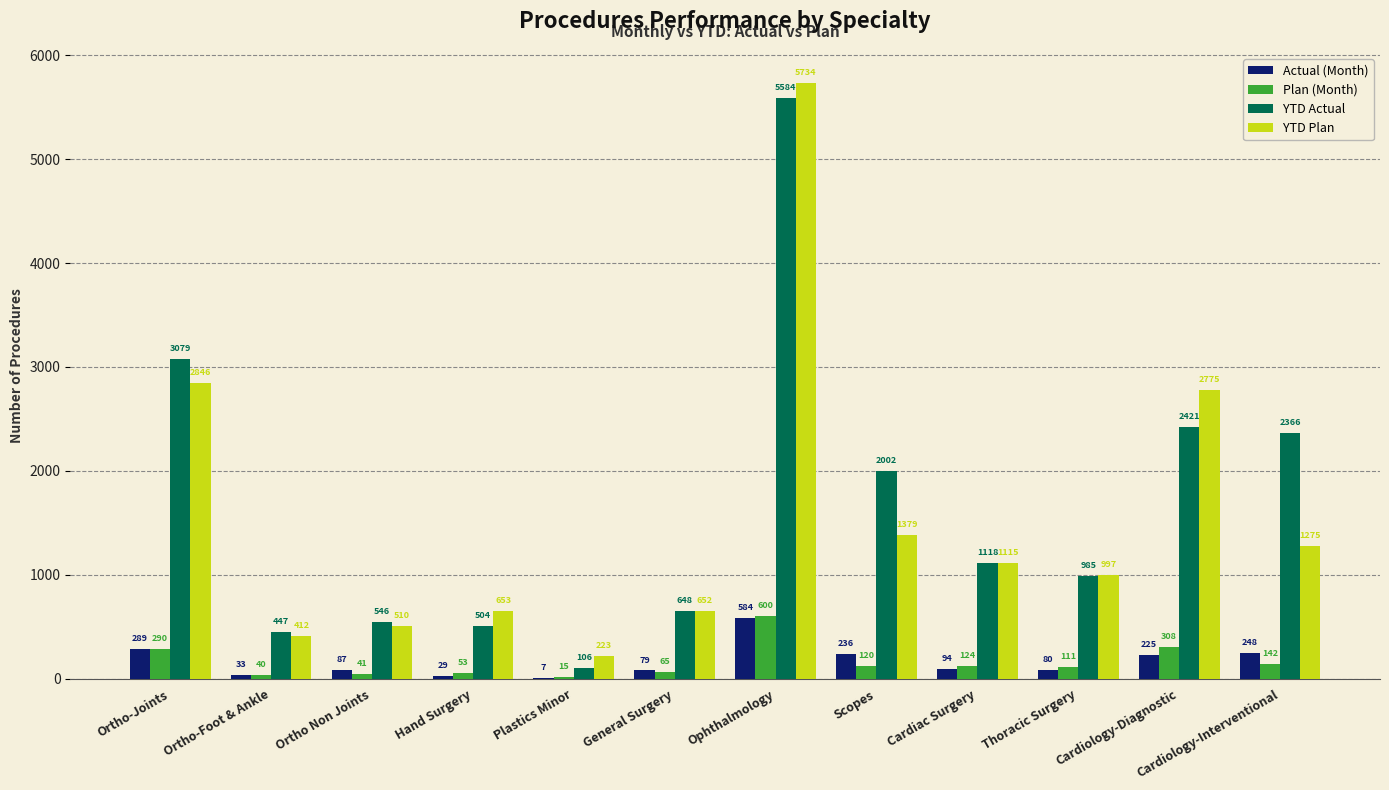

Which series has the largest range (max minus min)?

YTD Plan